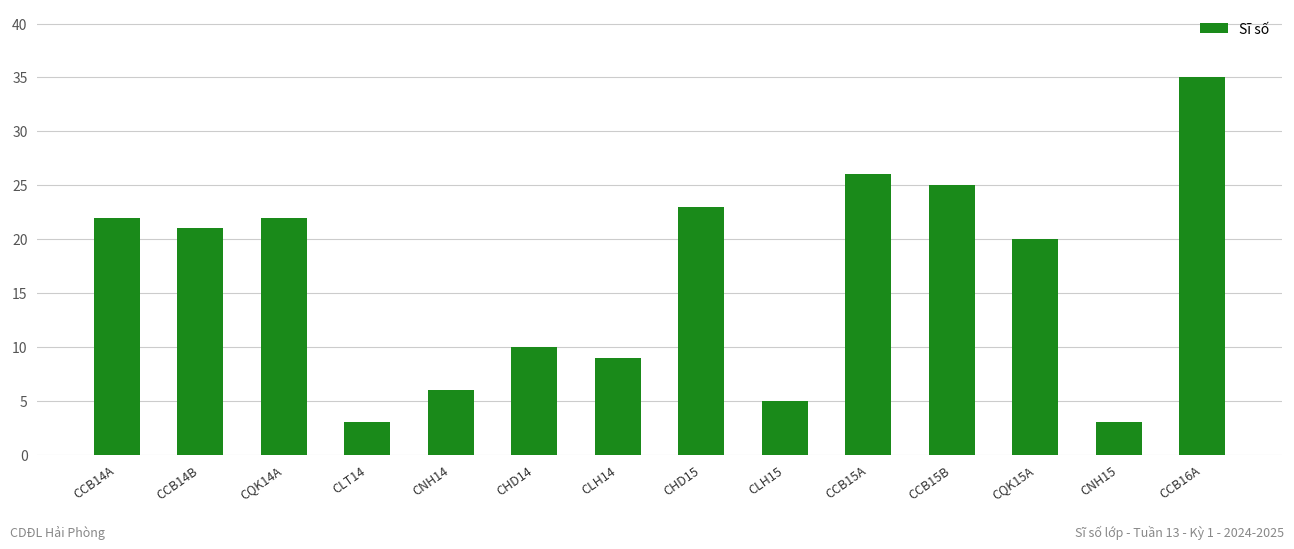

True or false: the data shows 35 at CCB16A.

True